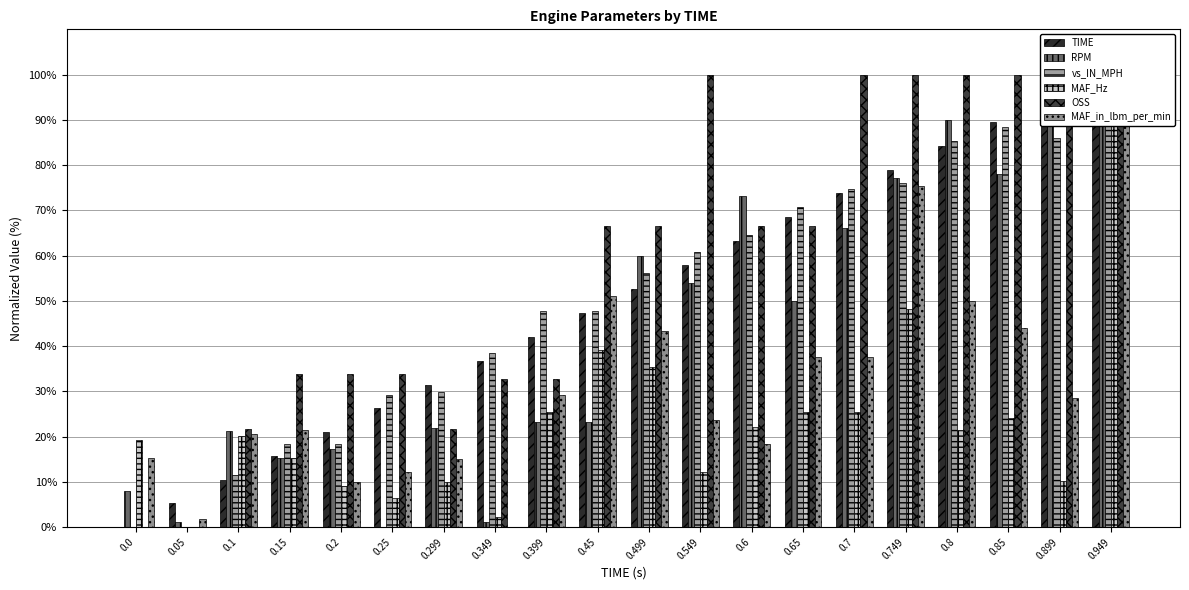

Between 0.499 and 0.299, which is larger?

0.499